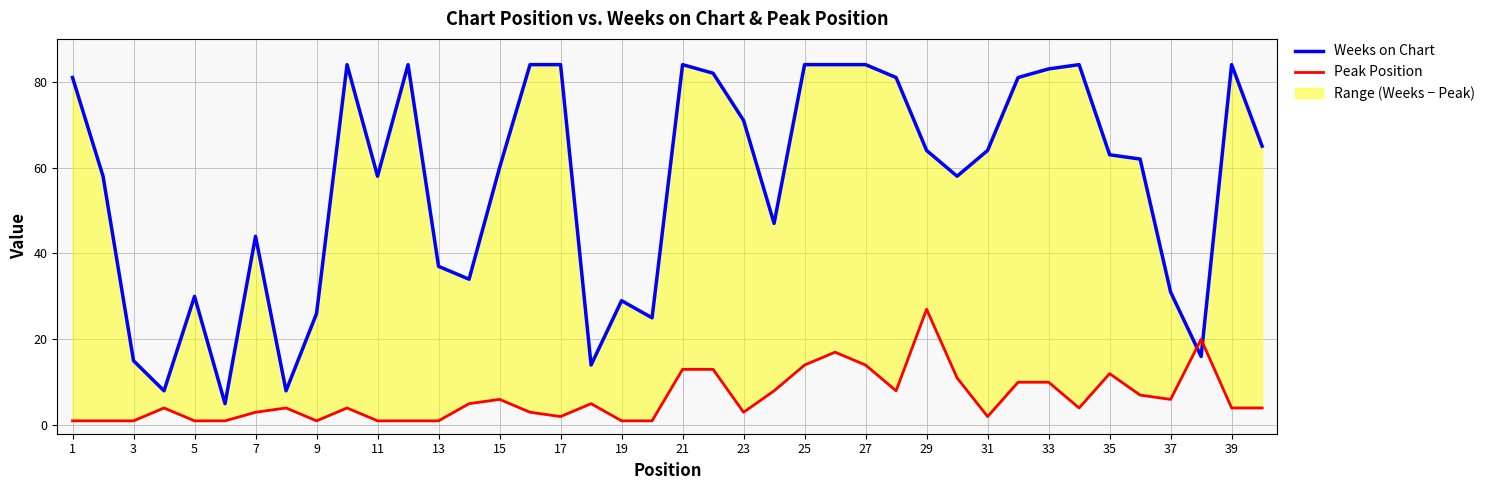

What is the smallest value displayed?

1